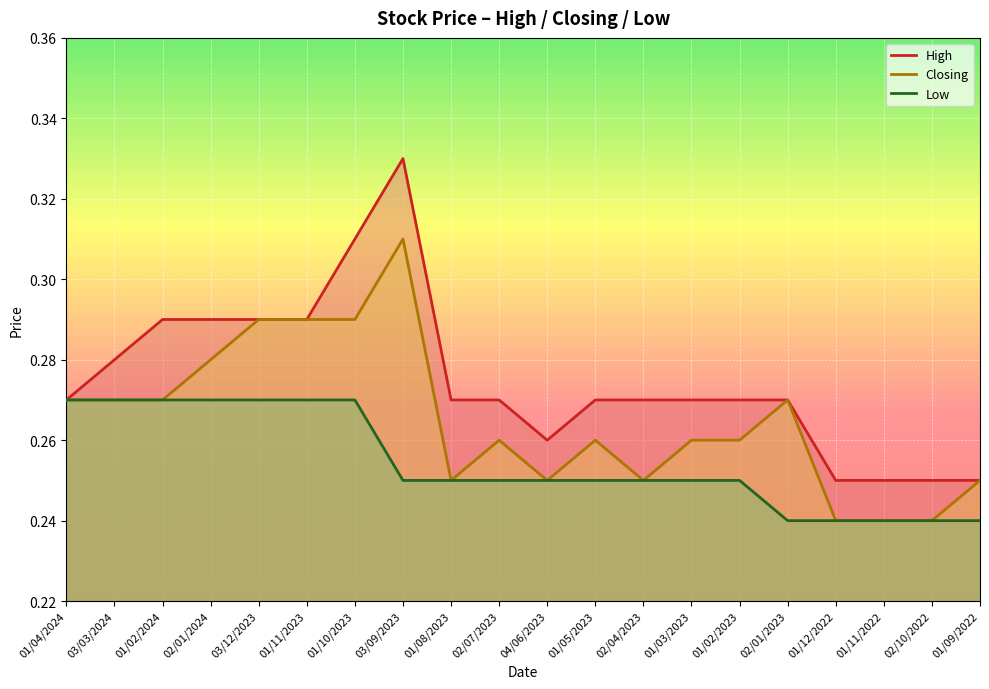

Which series has the largest total across all categories?

High